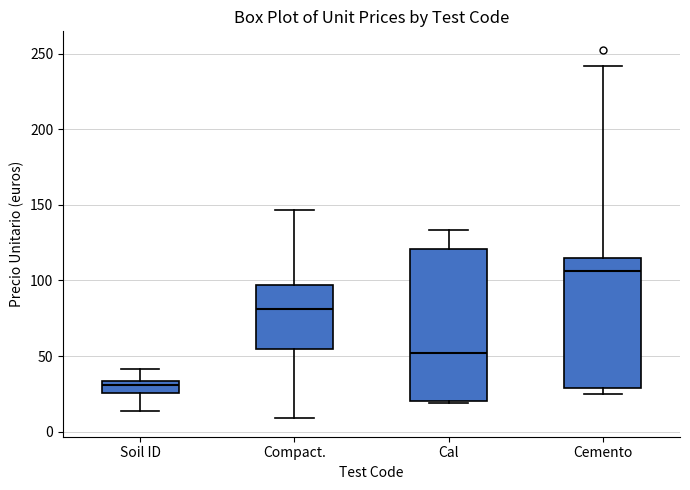

Reading left to right, transcribe this box plot: for each box, give where its median line is, the range the box spans, and where its two whiskers end, as read against the y-axis. The values are not printed on the chart, so give them approximately, as read against the axis.

Soil ID: median 30, box 25 to 35, whiskers 15 to 40
Compact.: median 80, box 55 to 95, whiskers 10 to 145
Cal: median 50, box 20 to 120, whiskers 20 (just below the box's lower edge) to 135
Cemento: median 105, box 30 to 115, whiskers 25 to 240